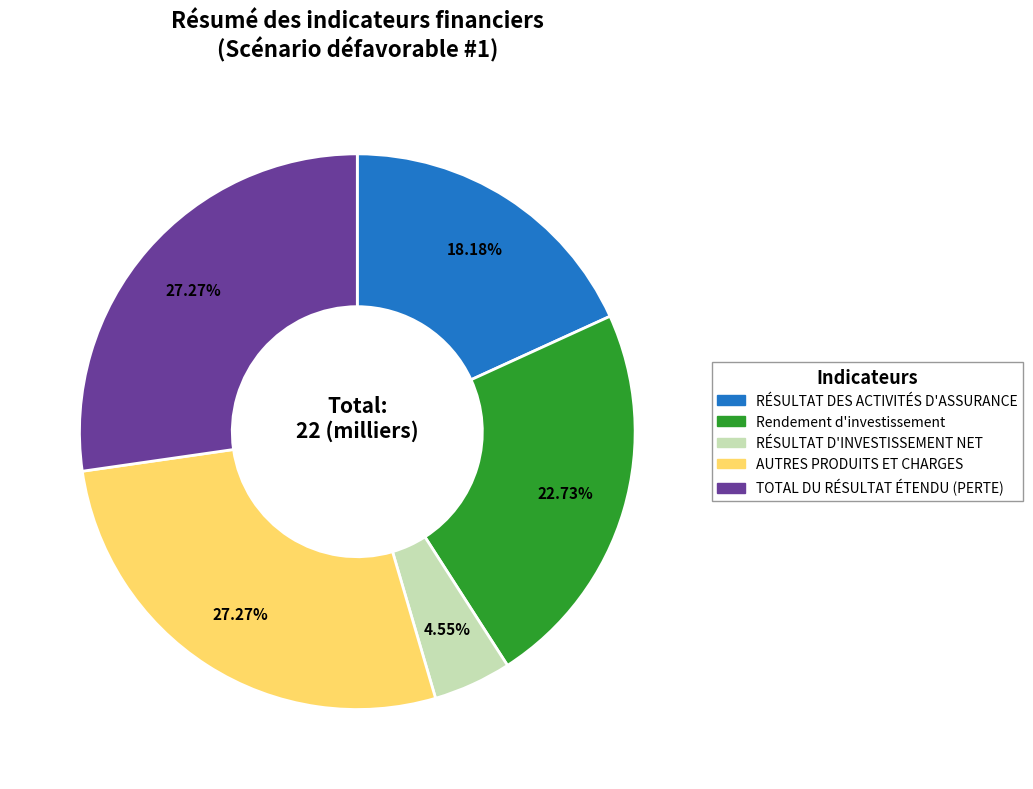

Does any single category account for the majority?

No